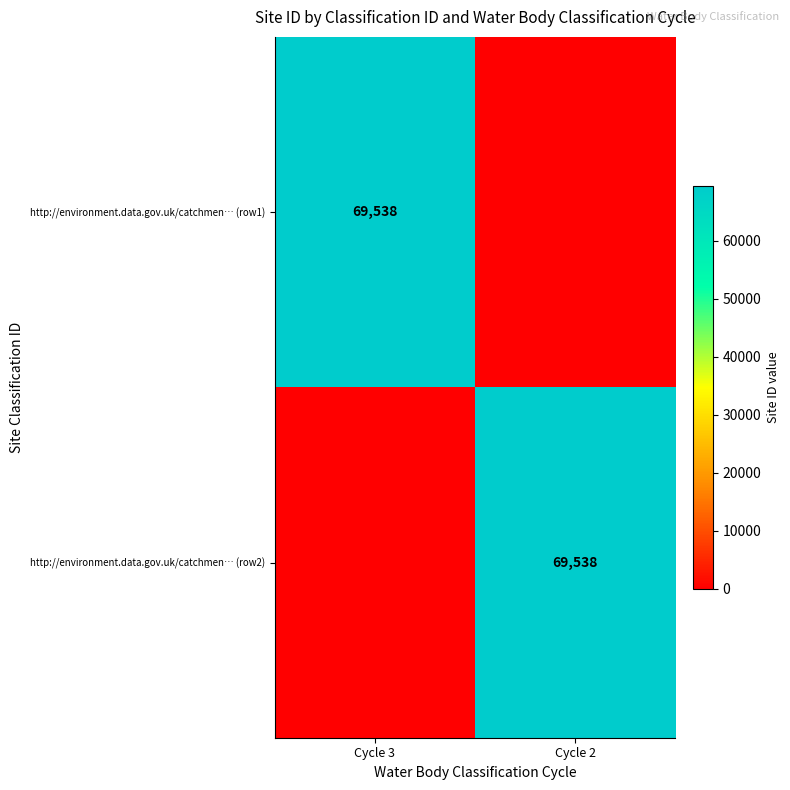

Is it true that http://environment.data.gov.uk/catchmen… (row2) equals 90649 at Cycle 2?

False